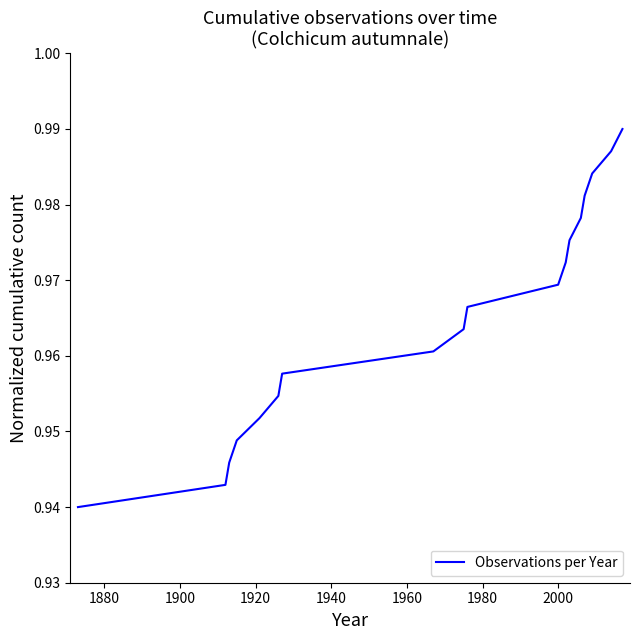

What is the sum of all values?

17.4